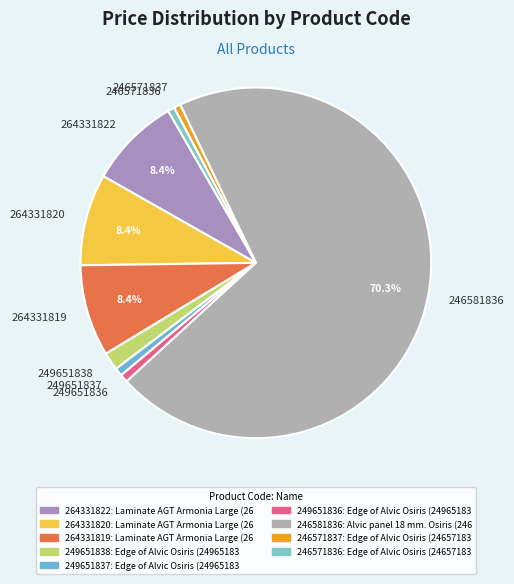

Between 249651838 and 249651837, which is larger?

249651838